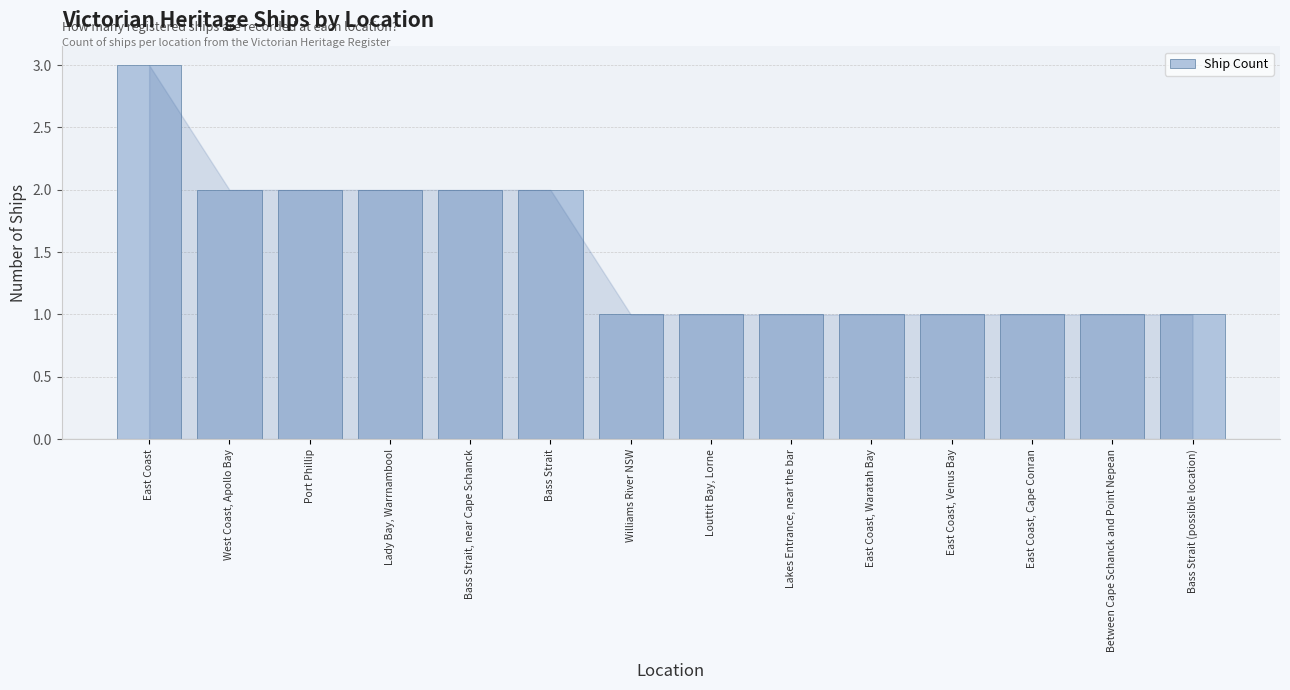

Approximately how many times larger is the value at East Coast, Venus Bay compared to East Coast, Waratah Bay?

1.0